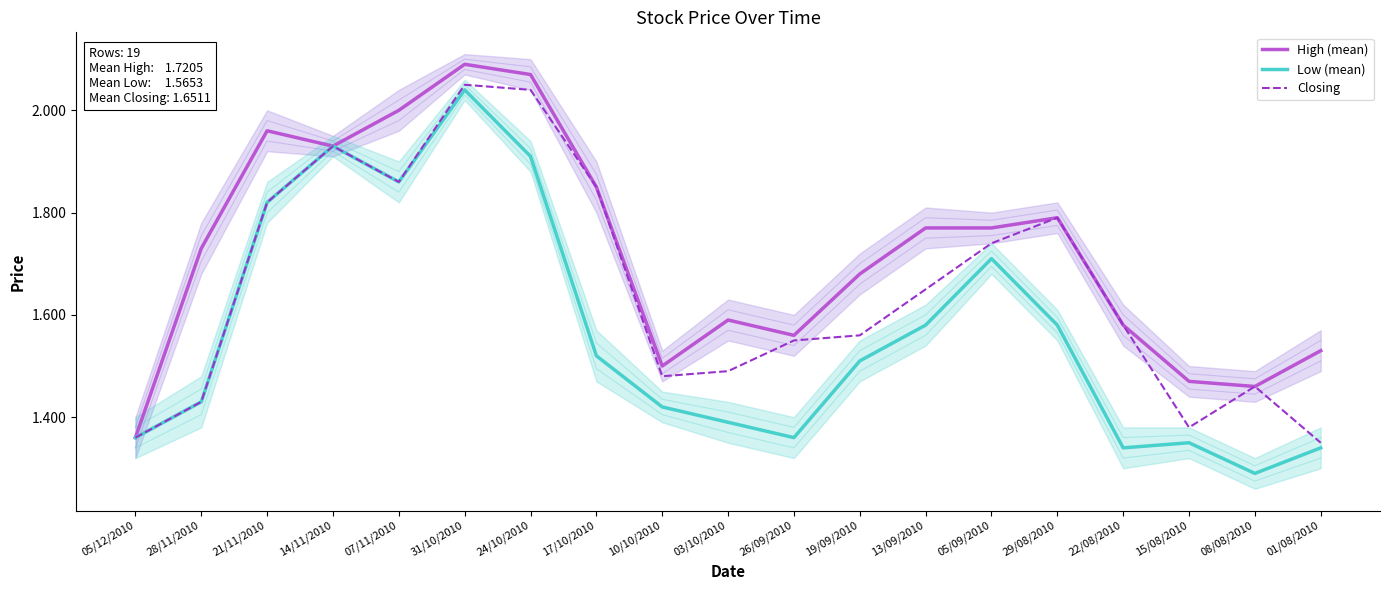

True or false: Closing and High (mean) intersect in this chart.

False